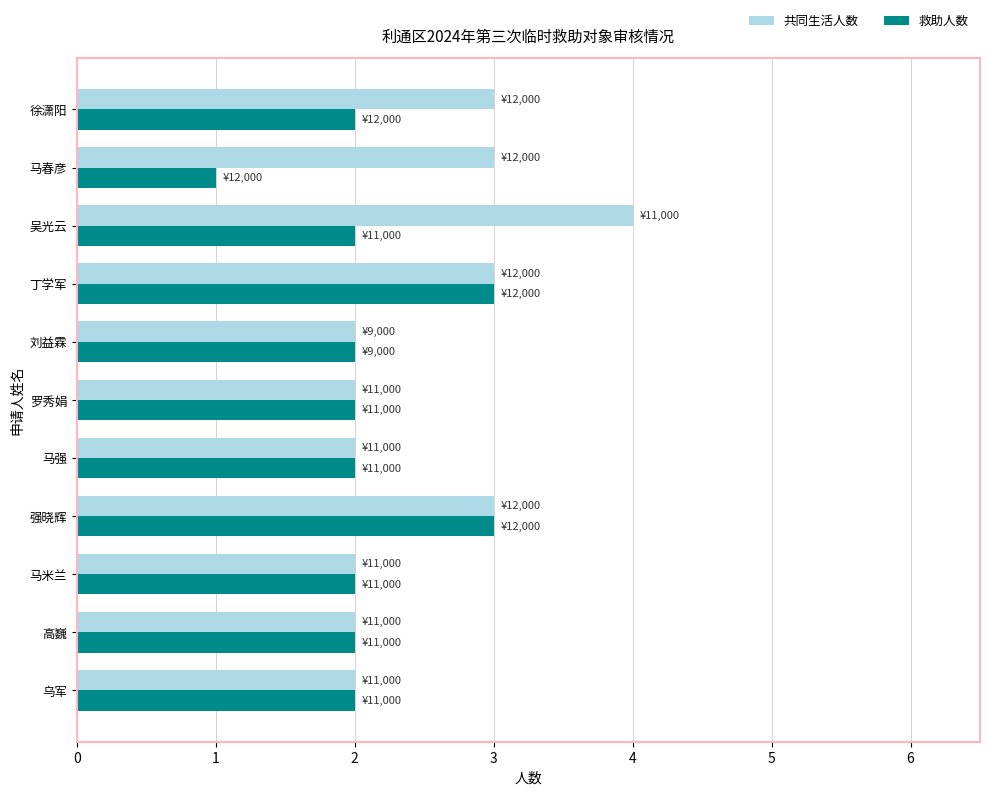

The 救助人数 series shows 2 at 徐潇阳. True or false?

True